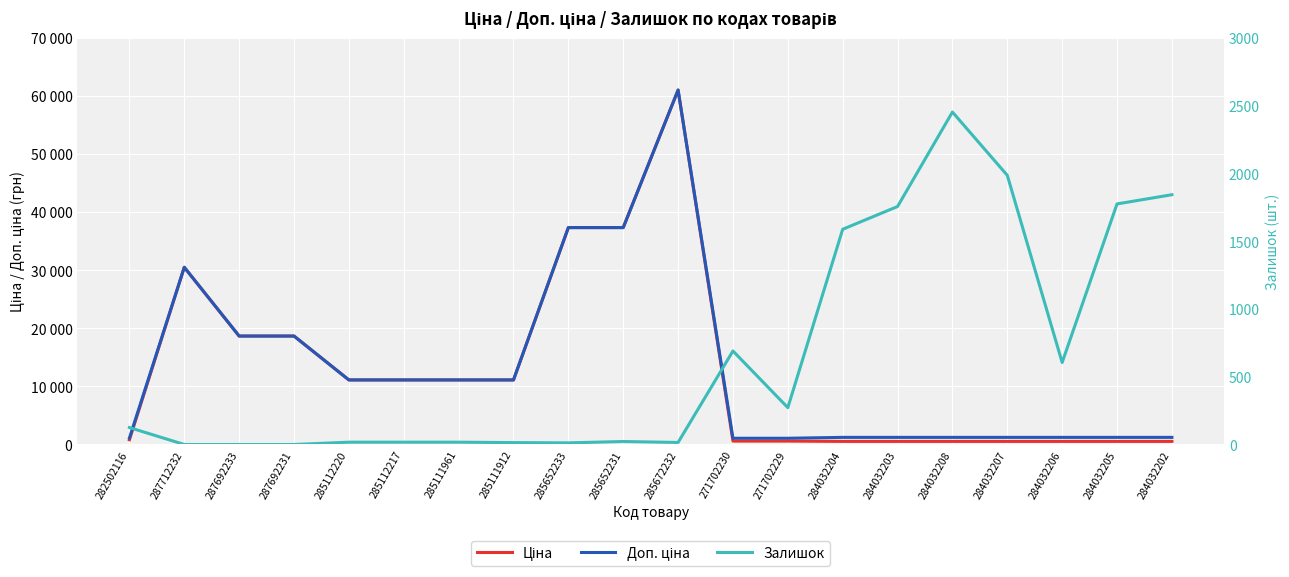

What is the label of the 4th point from the right?

284032207